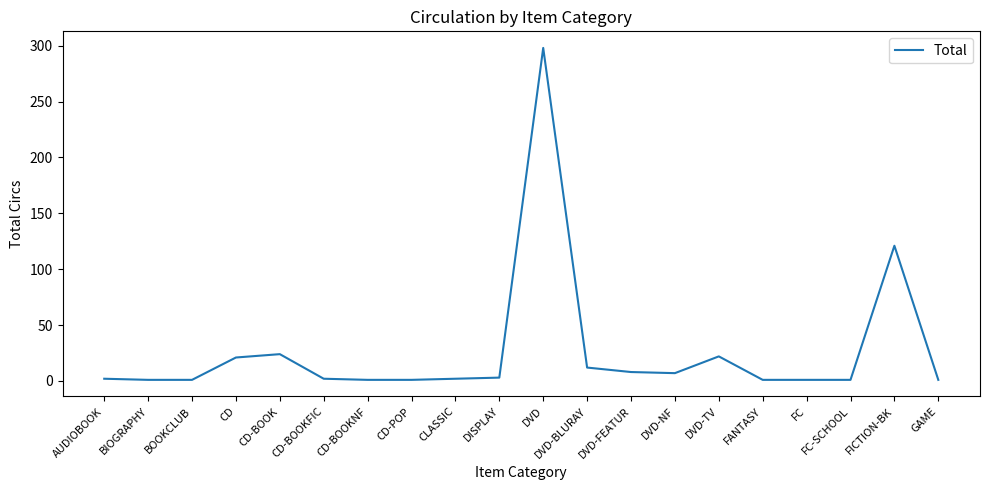

How many lines are shown in the chart?

1